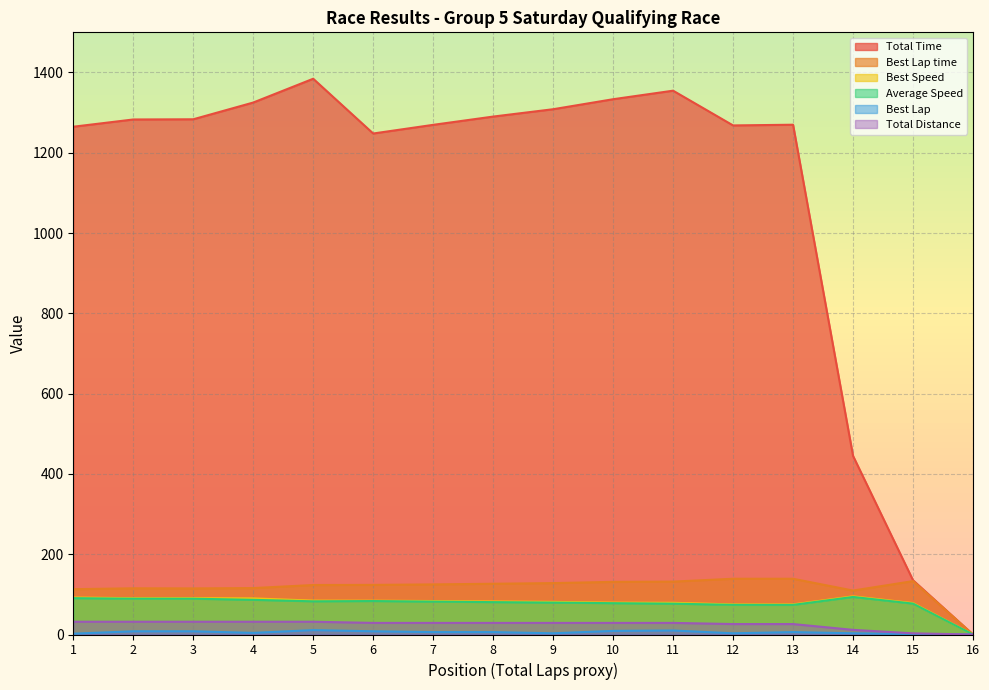

Reading left to right, extract all data points from this chart.

Total Time: 1264.9	1282.9	1283.4	1325.1	1384.4	1248.0	1269.6	1290.1	1308.5	1333.4	1354.7	1268.1	1269.9	444.9	135.2	0.0
Best Lap time: 112.9	115.1	114.8	115.6	123.3	123.6	124.8	126.4	128.0	131.1	131.7	138.9	138.9	109.5	133.0	0.0
Best Speed: 92.2	90.4	90.6	90.0	84.4	84.2	83.4	82.3	81.3	79.3	79.0	74.9	74.9	95.0	78.2	0.0
Average Speed: 90.5	89.2	89.2	86.4	82.7	83.4	82.0	80.6	79.5	78.0	76.8	73.8	73.7	93.5	77.0	0.0
Best Lap: 2.0	8.0	8.0	4.0	11.0	8.0	6.0	6.0	3.0	9.0	10.0	3.0	6.0	3.0	1.0	0.0
Total Distance: 31.8	31.8	31.8	31.8	31.8	28.9	28.9	28.9	28.9	28.9	28.9	26.0	26.0	11.6	2.9	0.0